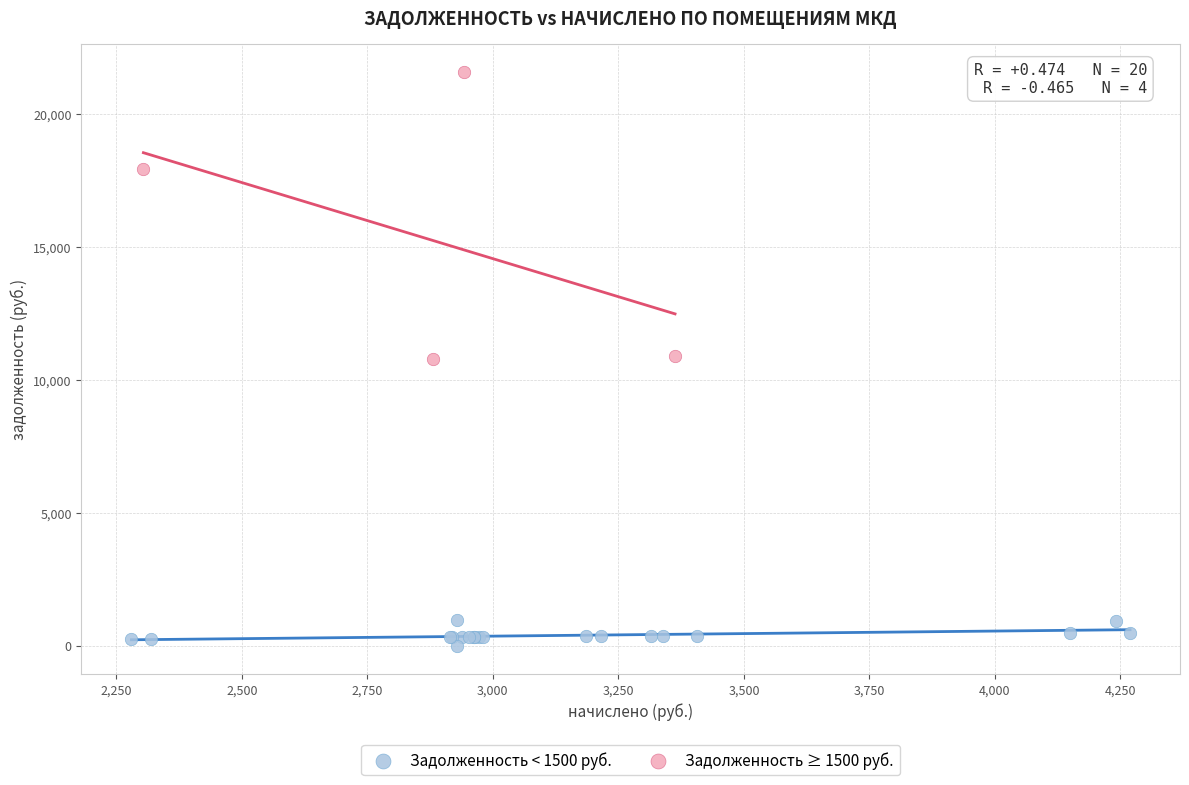

Which series reaches the maximum Y coordinate?

Задолженность ≥ 1500 руб.